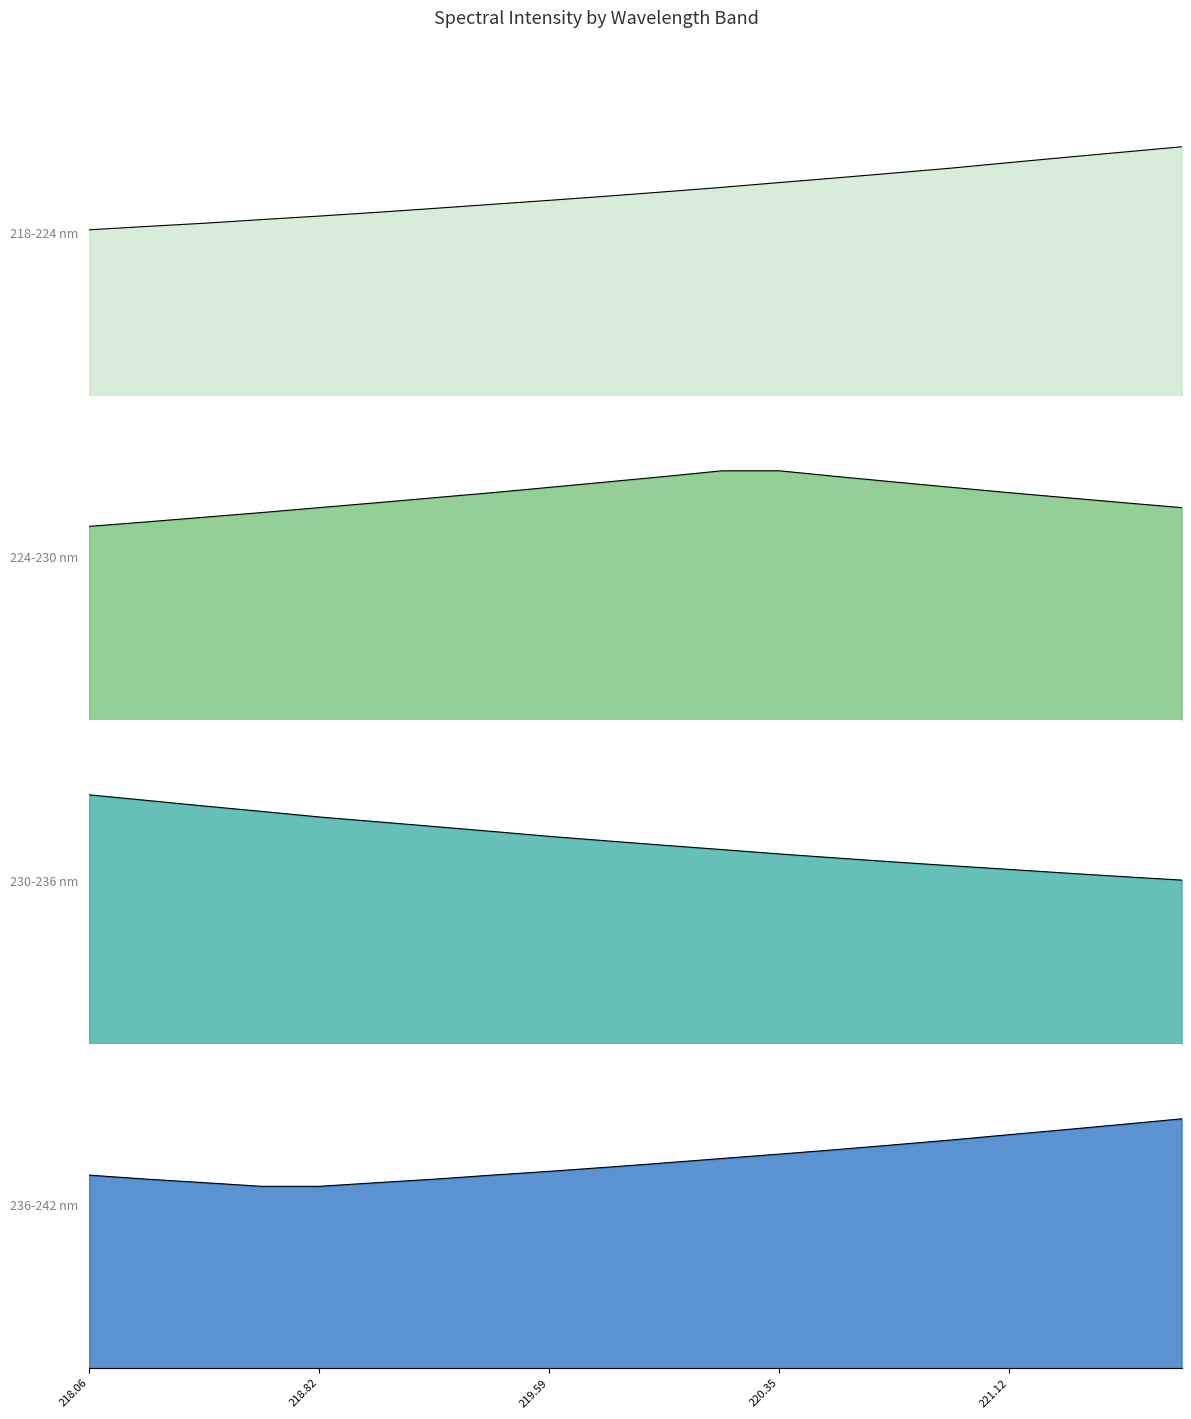

At which category is the sum across all series the highest?

220.35